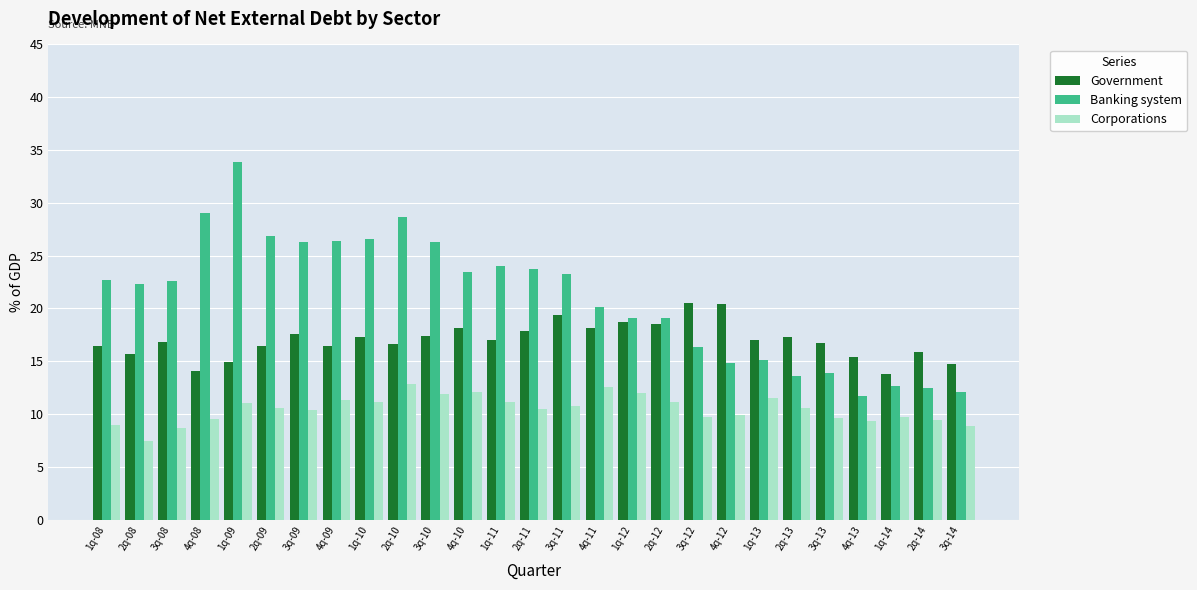

Which series has the largest total across all categories?

Banking system